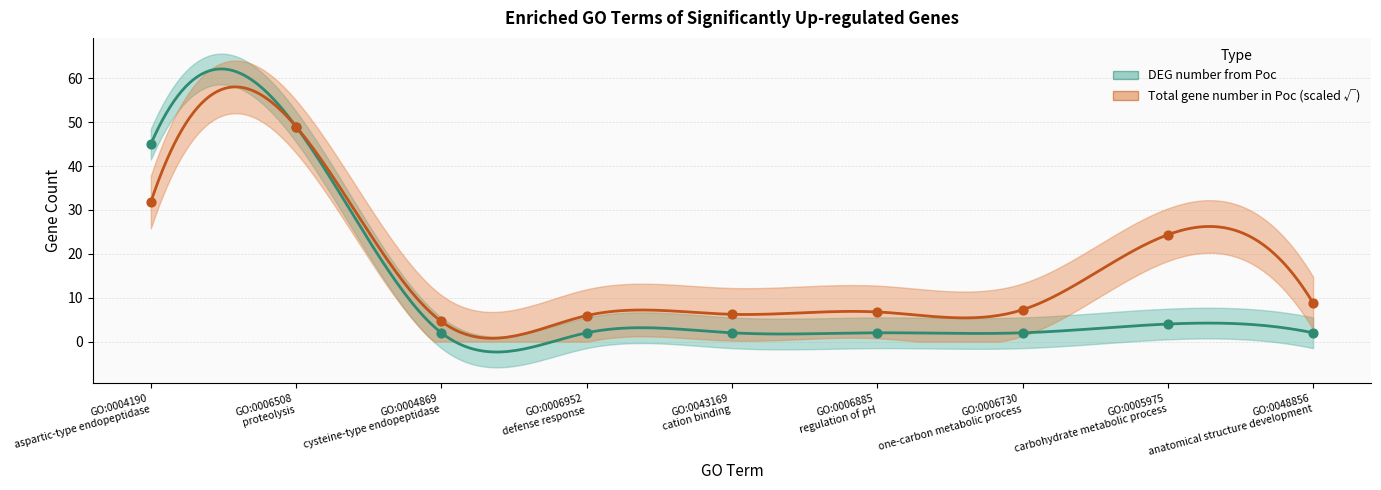

Approximately how many times larger is the value at GO:0043169
cation binding compared to GO:0006952
defense response?

1.0